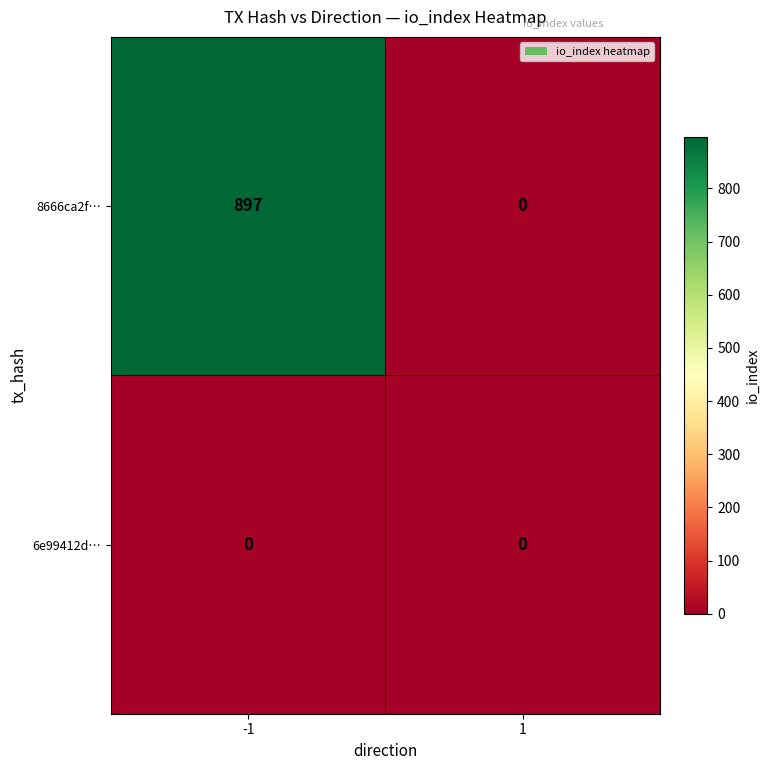

Reading right to left, list all the values displayed in this chart.

8666ca2f…: 1=0	-1=897
6e99412d…: 1=0	-1=0